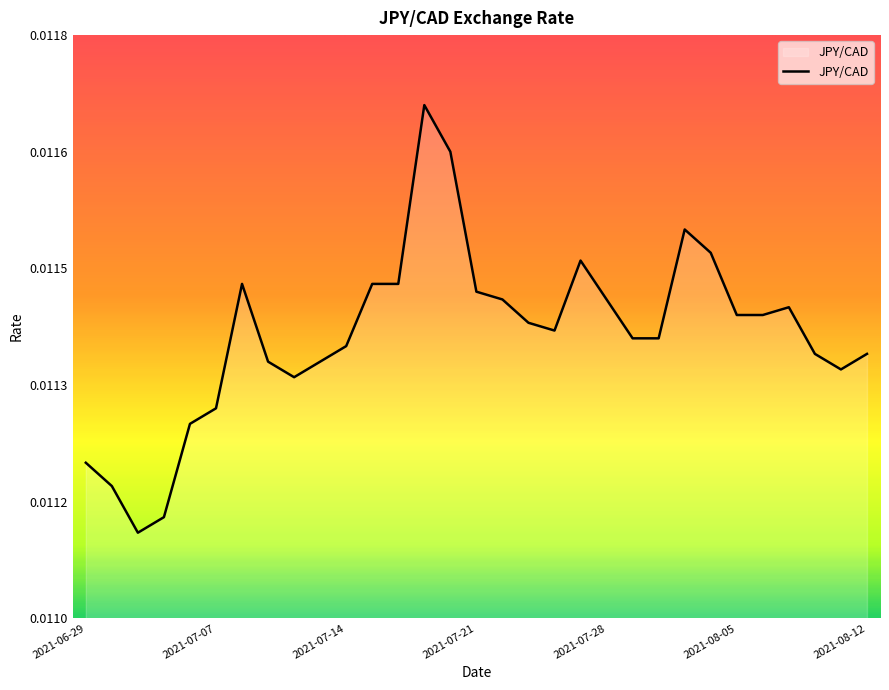

Where is the first local minimum?

2021-07-02